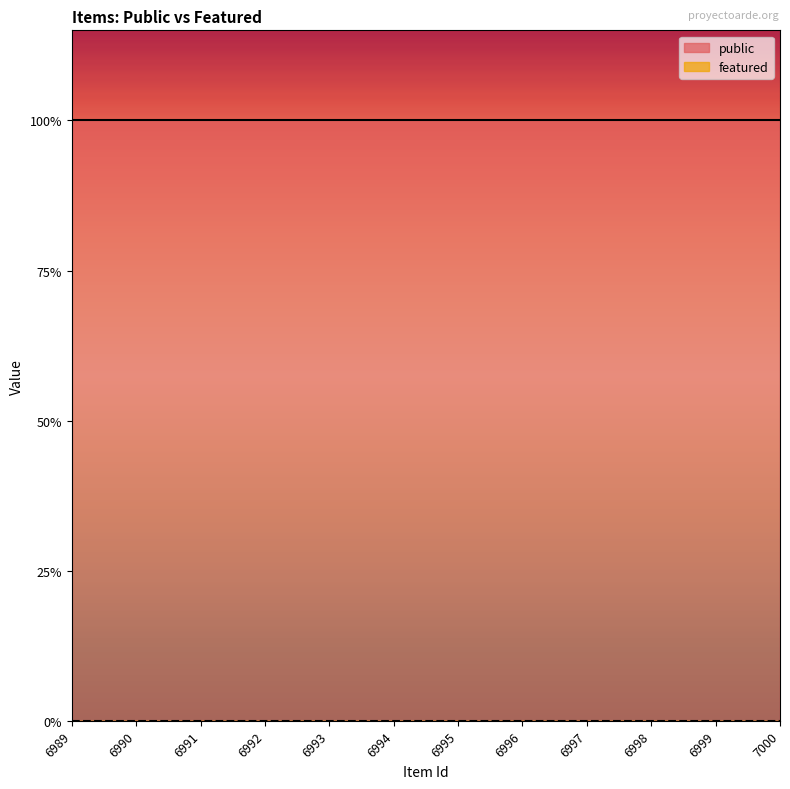

List the series in order of their overall mean, lowest first.

featured, public